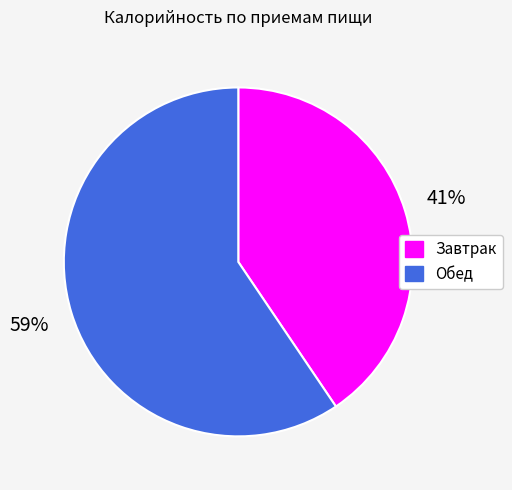

To the nearest percent, what is the average slice percentage?

50%